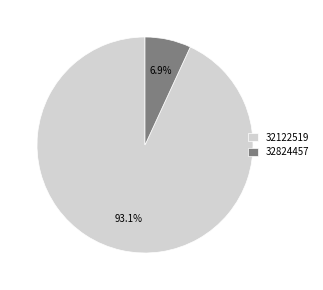

True or false: 32824457 accounts for 7% of the total.

True